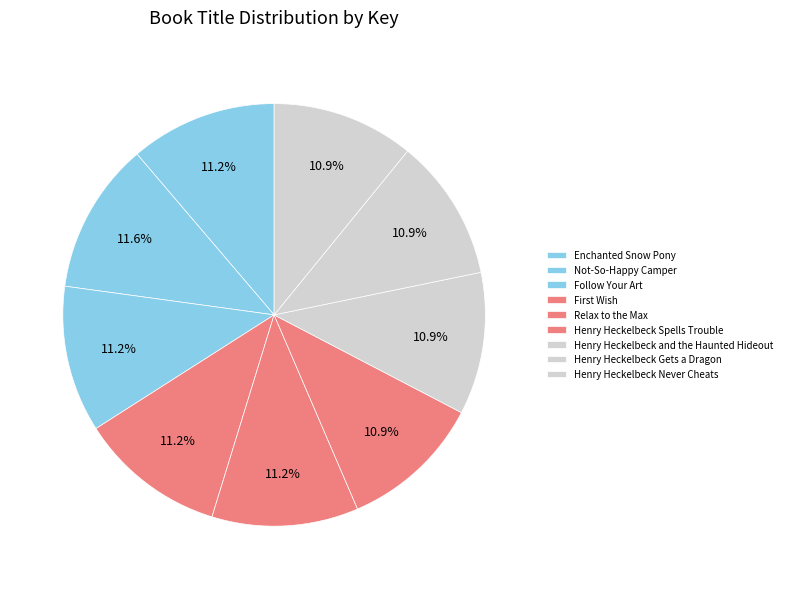

How many slices are in this pie chart?

9